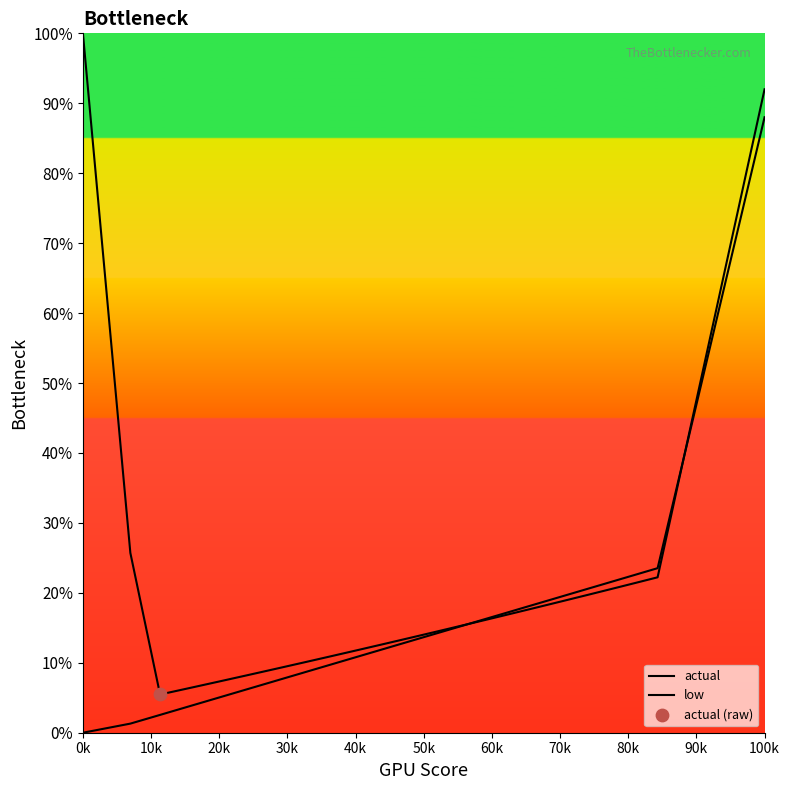

Which series has the largest total across all categories?

actual